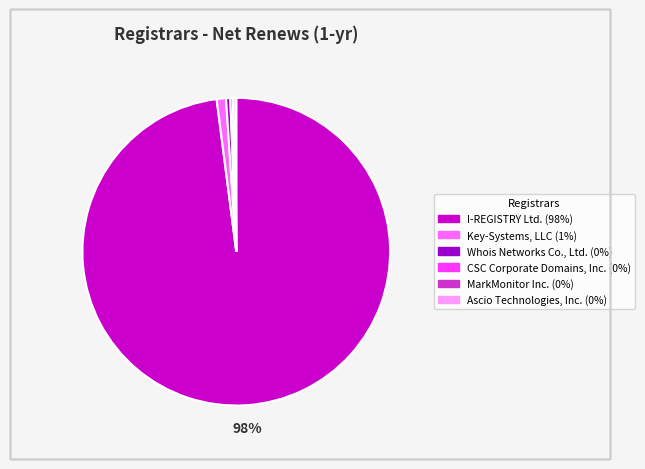

To the nearest percent, what is the average slice percentage?

17%